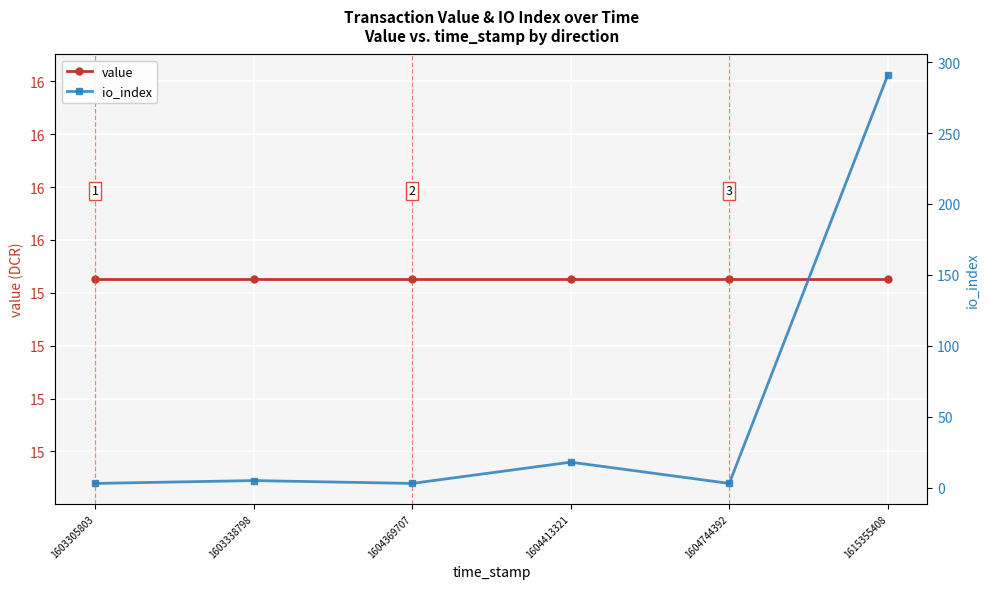

What is the difference between the maximum and minimum values in the io_index series?

288.0